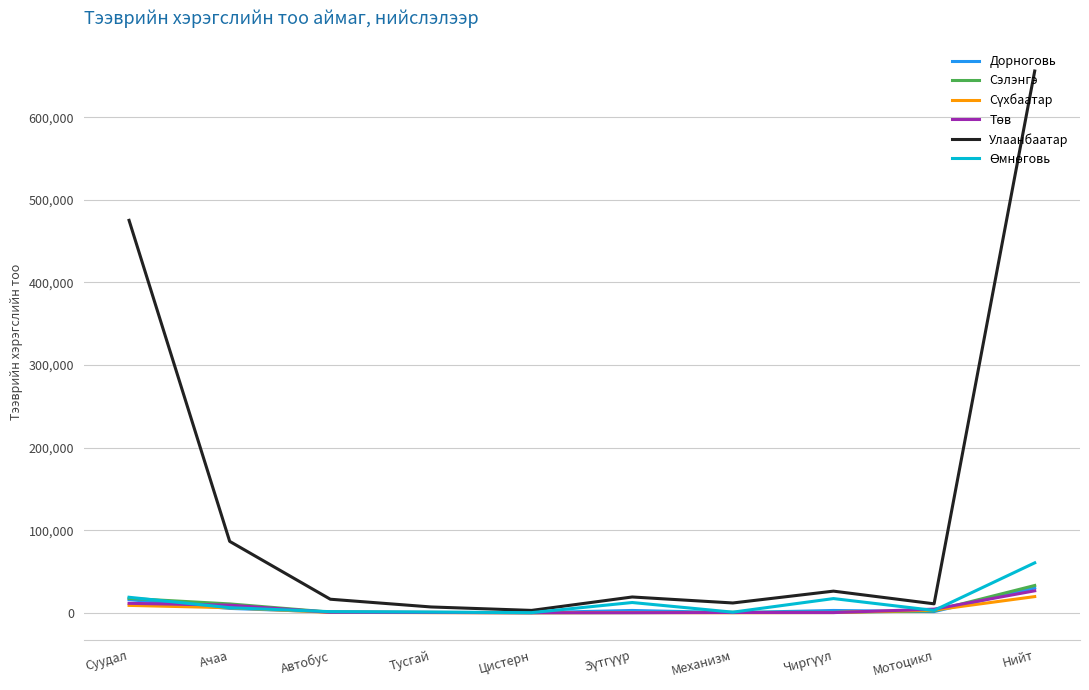

Read the Сэлэнгэ value at Нийт.

33039